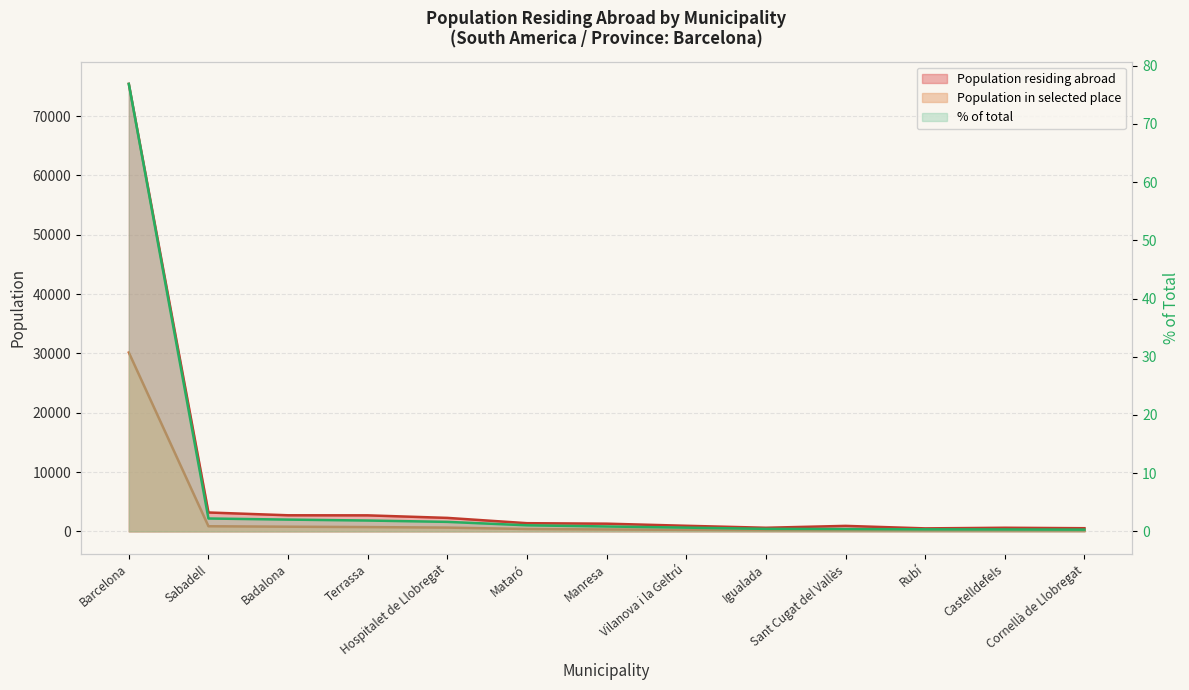

At Vilanova i la Geltrú, list the series in order from largest to smallest.

Population residing abroad, Population in selected place, % of total